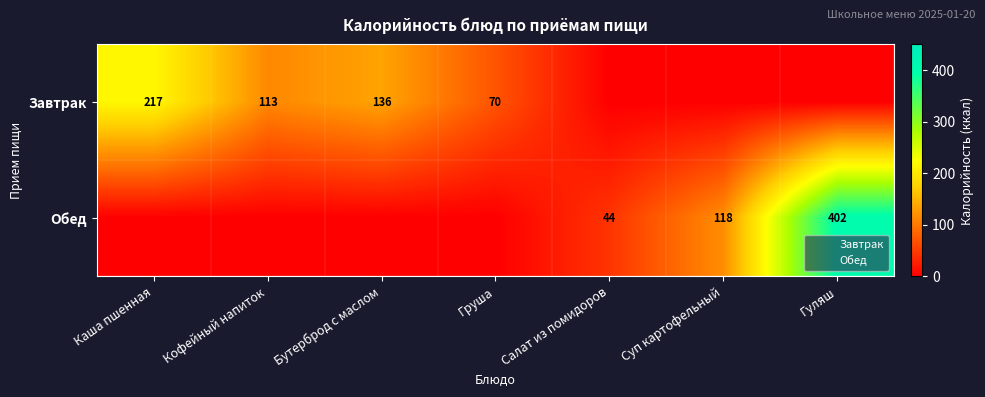

What is the total value across all series at Груша?

70.0